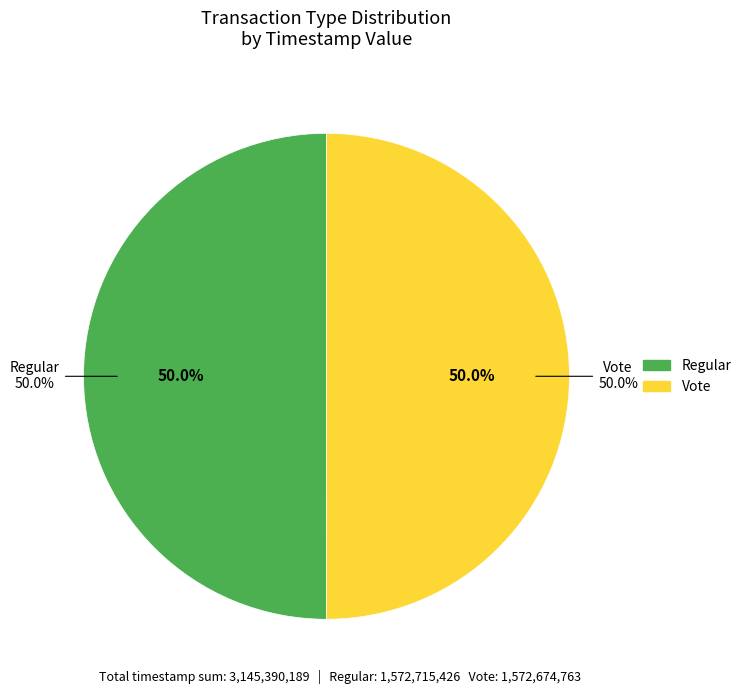

What is the largest slice in the pie chart?

Regular